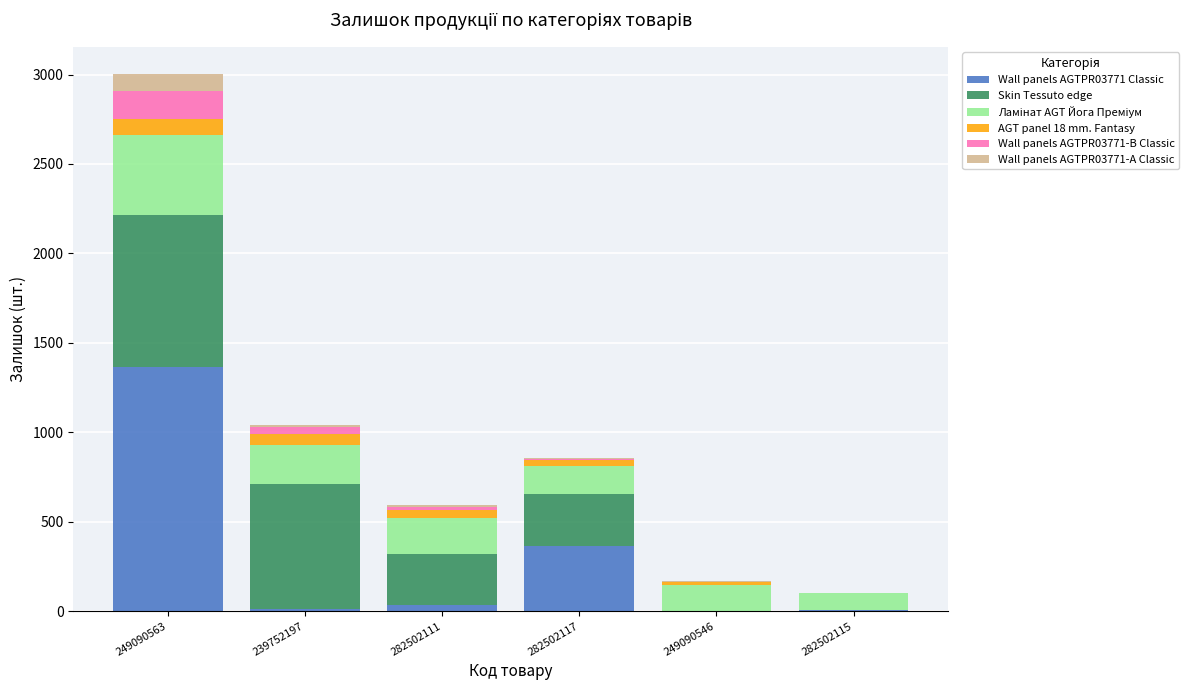

At which category is the sum across all series the highest?

249090563